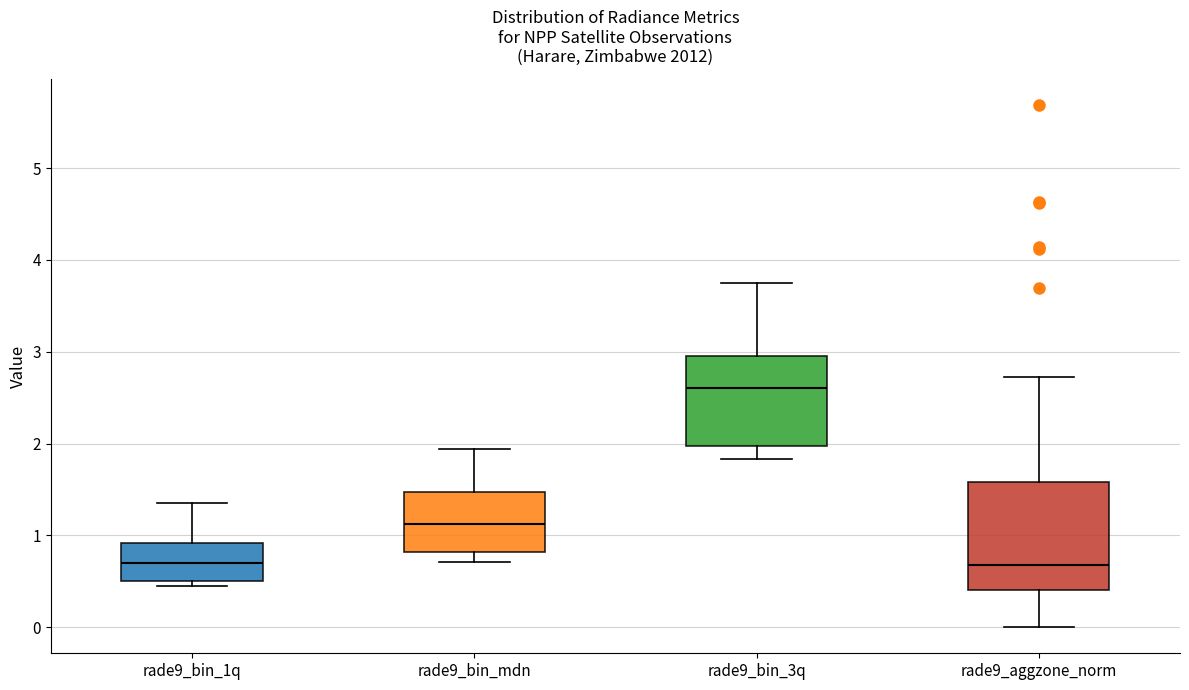

Comparing the boxes themselves (not the whiskers), which one is the tallest?

rade9_aggzone_norm